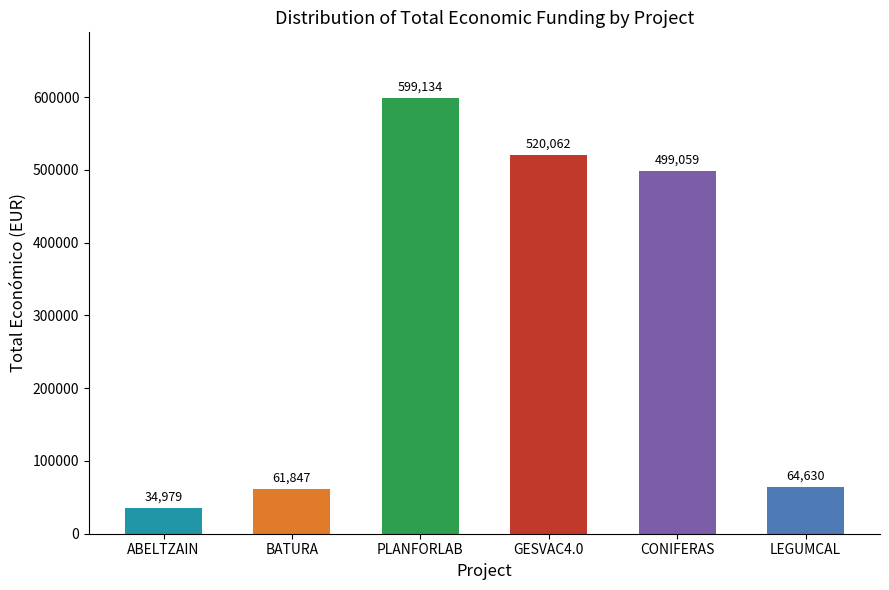

What is the approximate value at BATURA, to the nearest 50?

61850